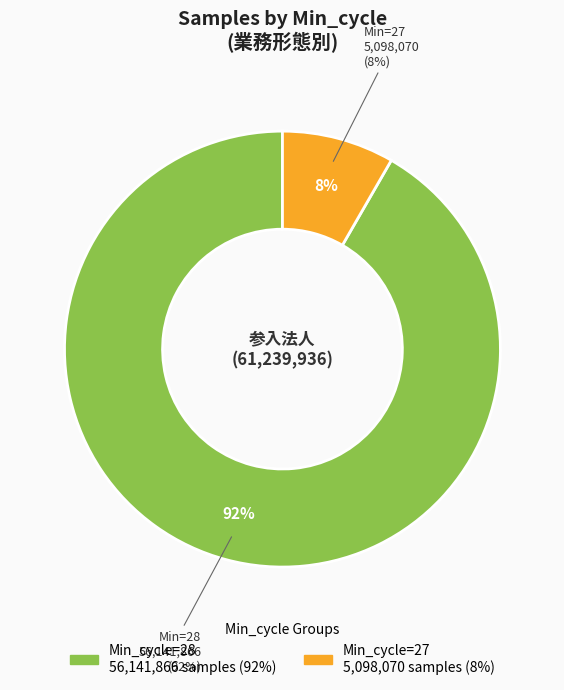

Is the sum of 28 and 27 greater than half?

No